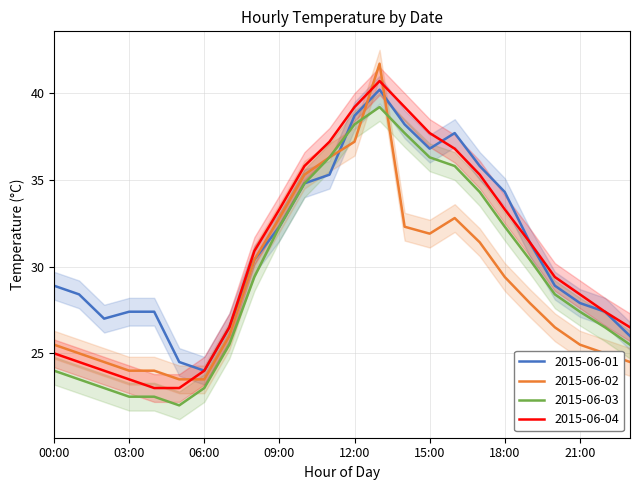

At which category is the sum across all series the highest?

13:00